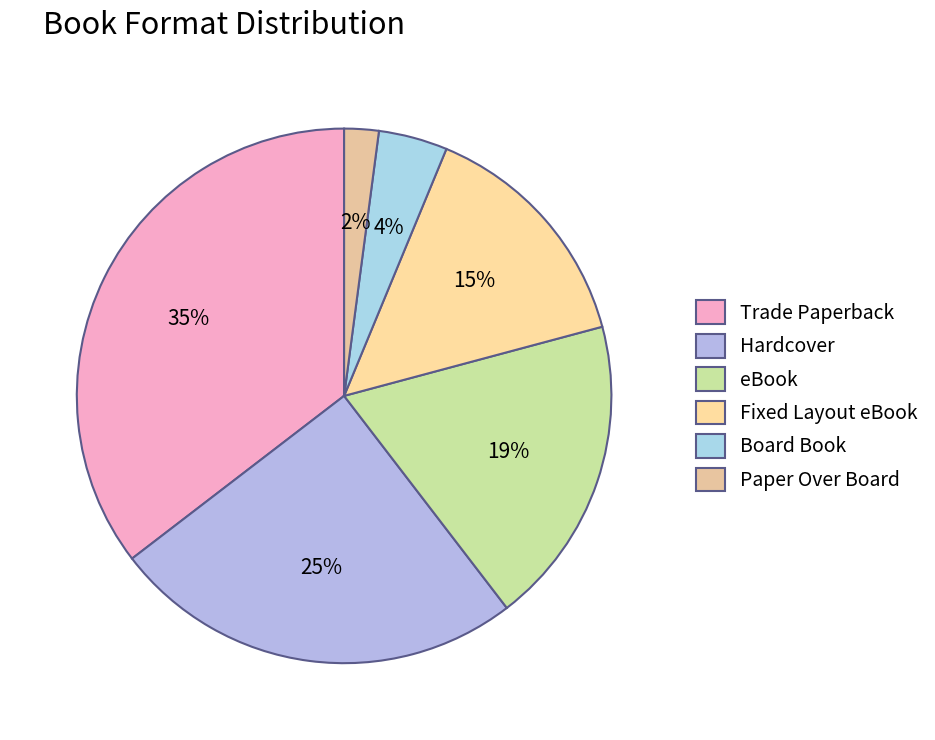

Count the number of slices in the pie.

6